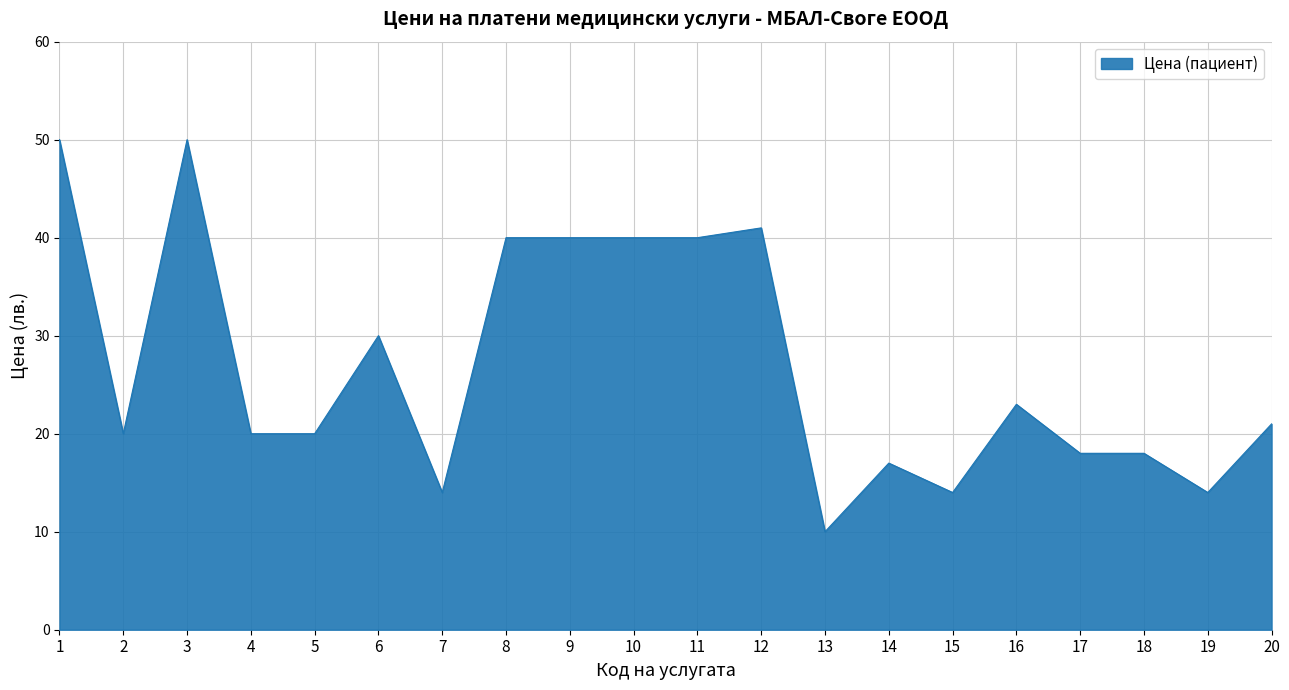

What is the greatest value displayed?

50